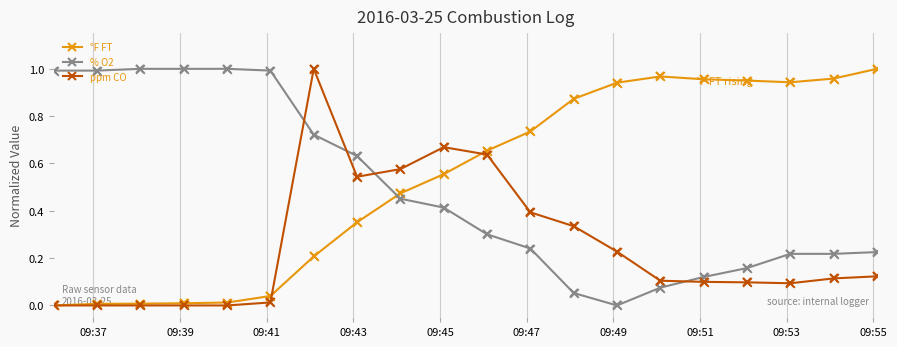

At how many categories does at least one series exceed 0?

20